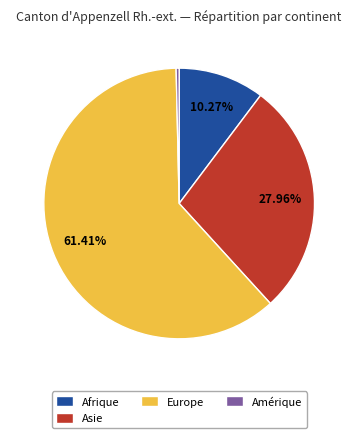

Is there any slice that represents more than half of the pie?

Yes